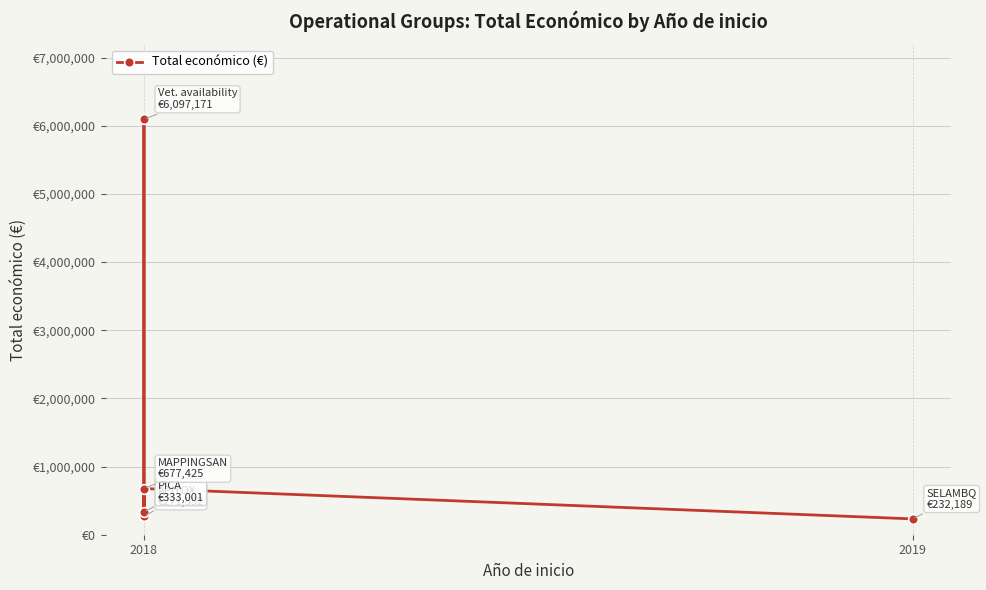

How many values exceed 333001?

2